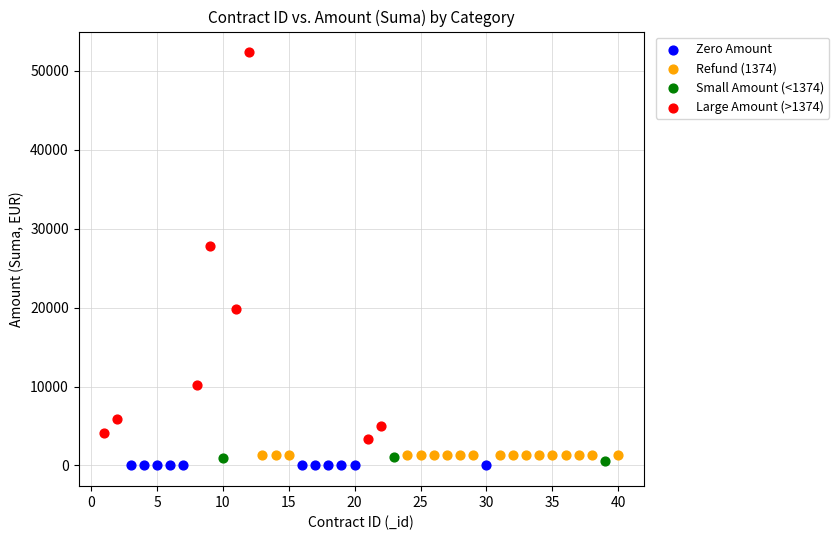

Which series contains the highest Y value?

Large Amount (>1374)